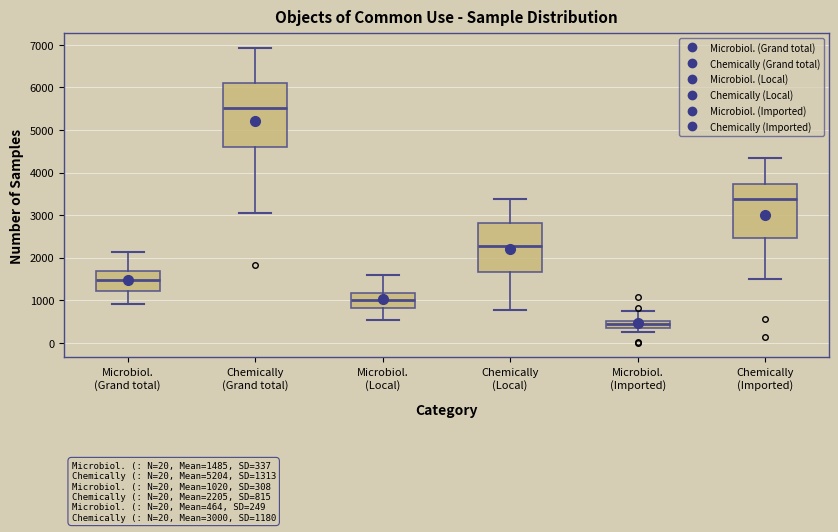

Which box has the highest median line?

Chemically (Grand total)